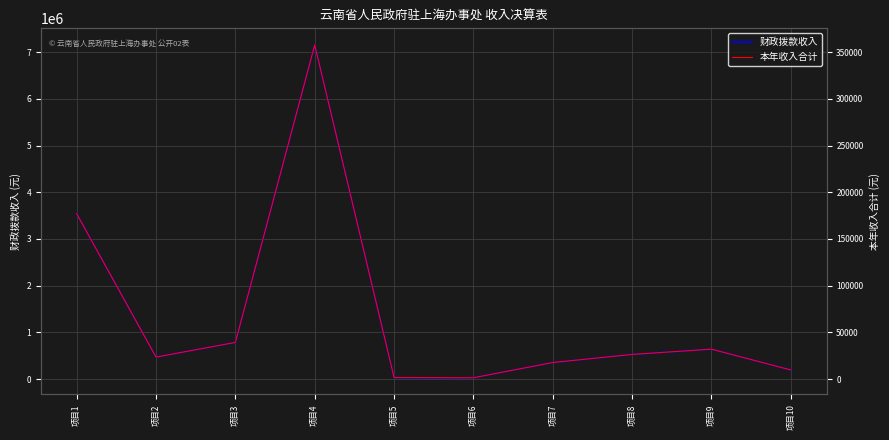

What is the difference between the second highest and second lowest values in the 本年收入合计 series?

175385.0